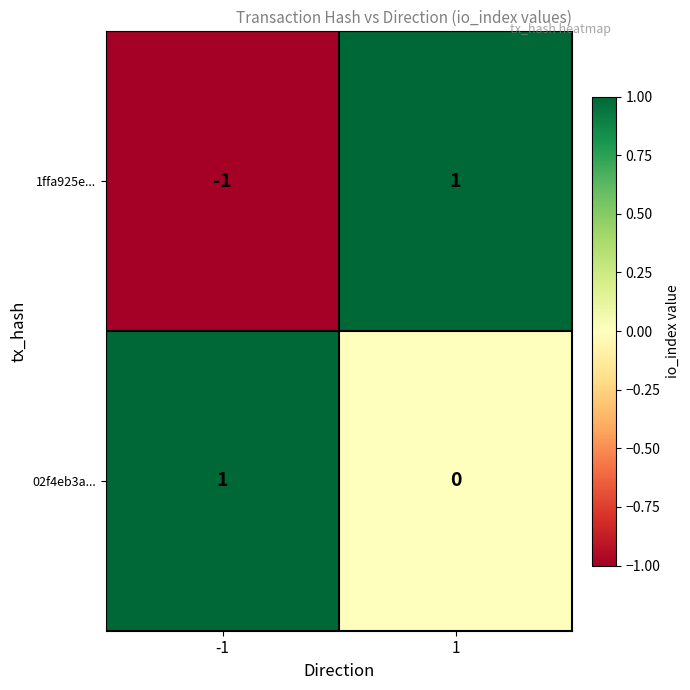

The value of 1ffa925e... at 1 is 1. True or false?

True